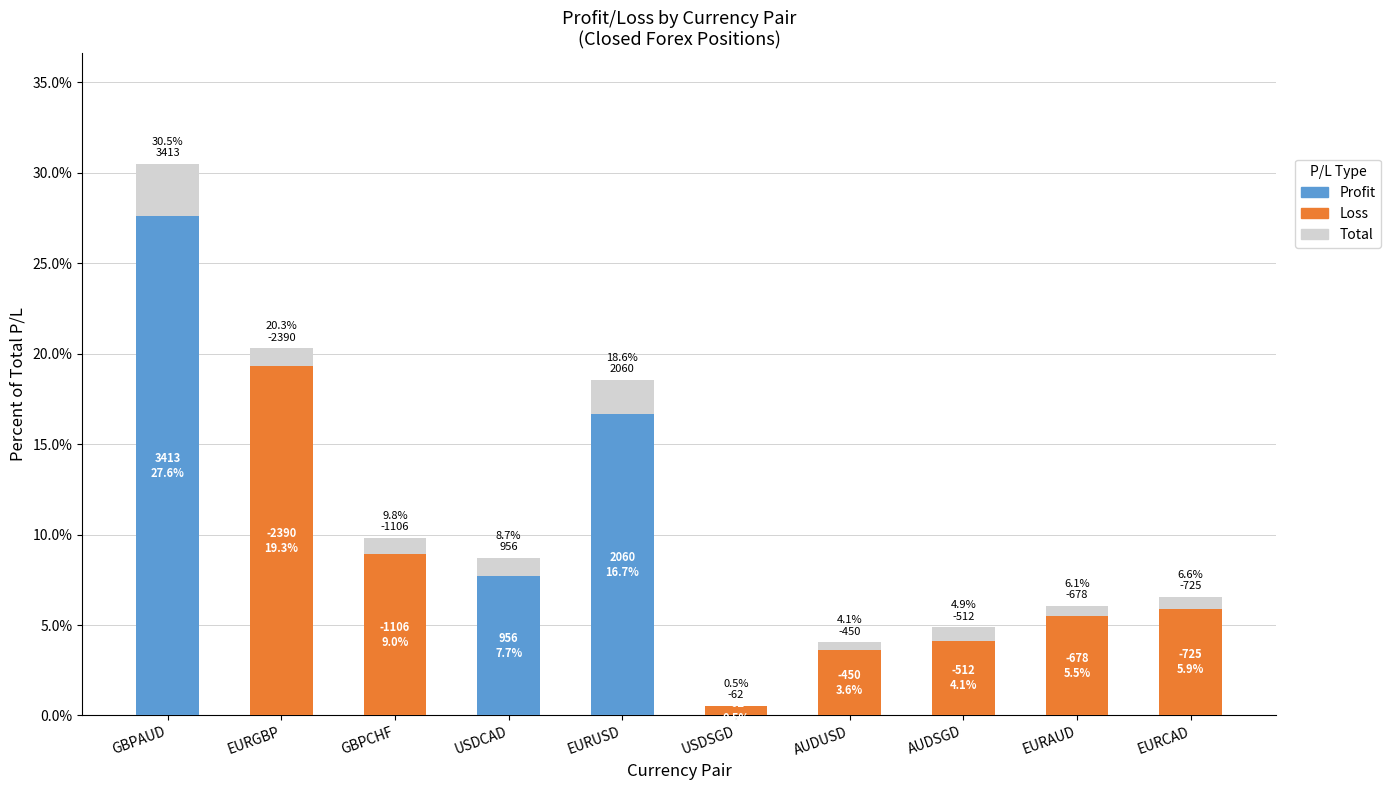

Which series has the largest range (max minus min)?

Total